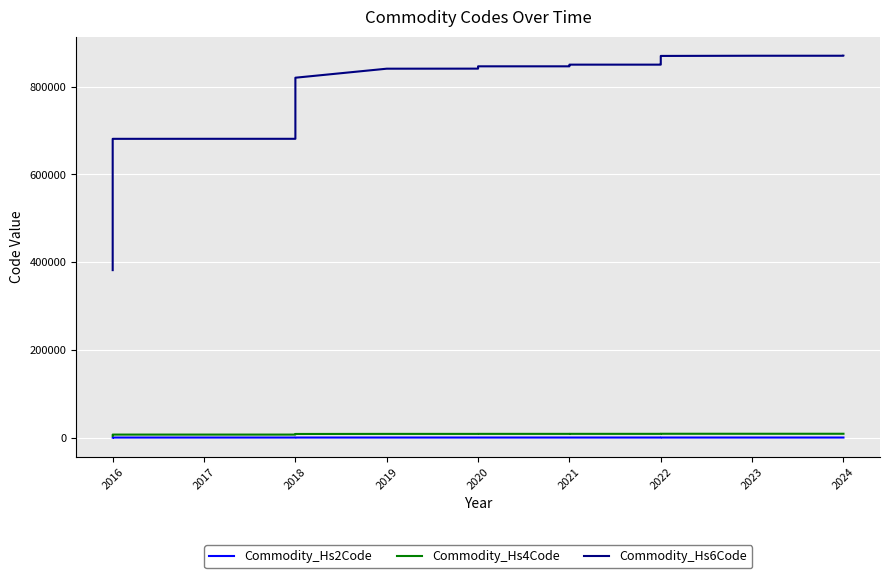

Does the chart display data point markers on the line(s)?

No